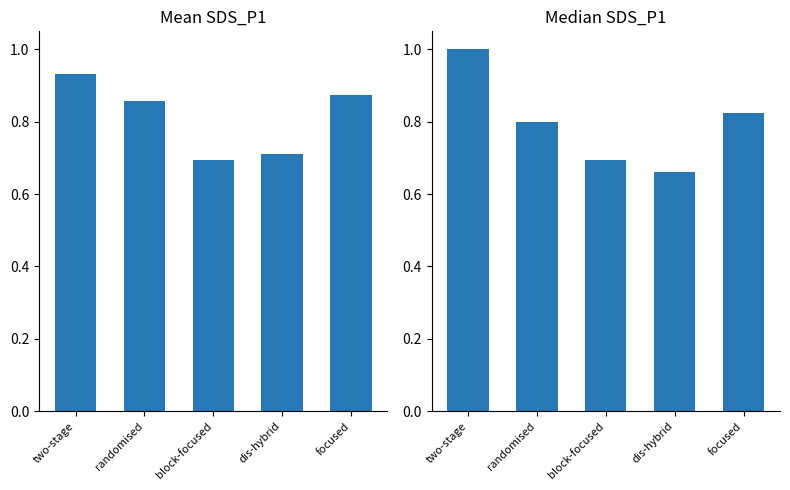

Rank the series at randomised from lowest to highest value.

Median SDS_P1, Mean SDS_P1